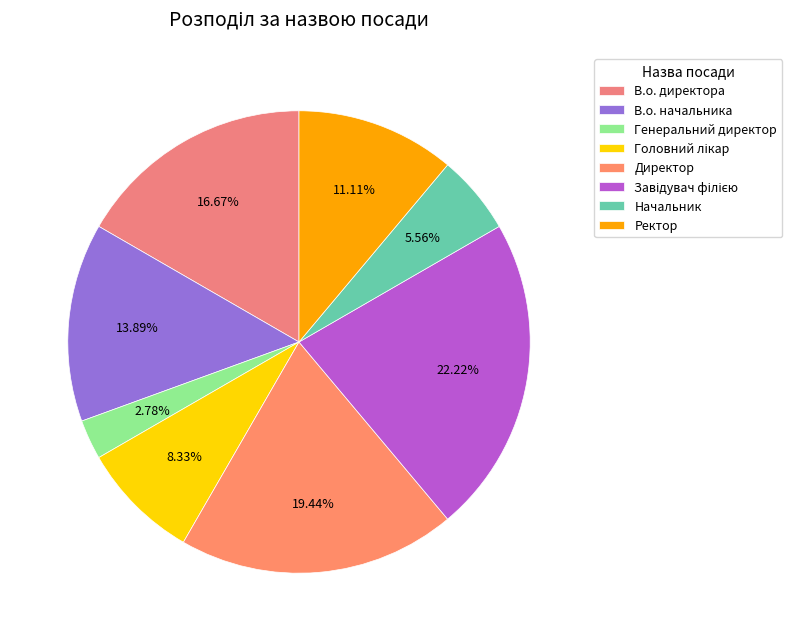

Does Ректор represent more than half of the total?

No